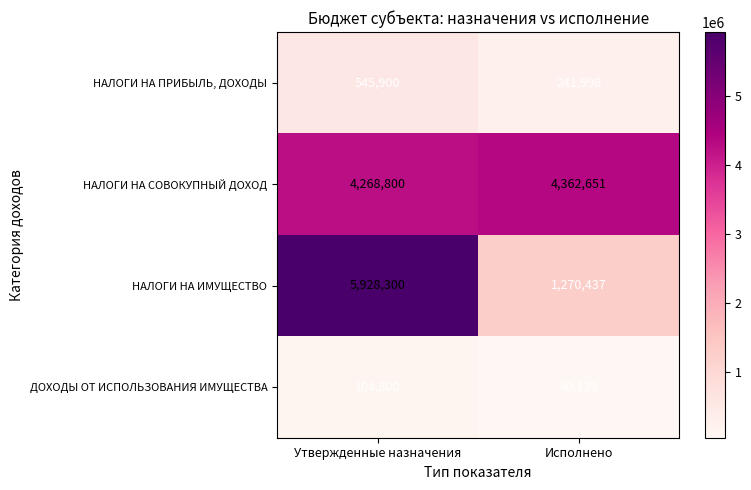

List the series in order of their peak value, highest first.

НАЛОГИ НА ИМУЩЕСТВО, НАЛОГИ НА СОВОКУПНЫЙ ДОХОД, НАЛОГИ НА ПРИБЫЛЬ, ДОХОДЫ, ДОХОДЫ ОТ ИСПОЛЬЗОВАНИЯ ИМУЩЕСТВА